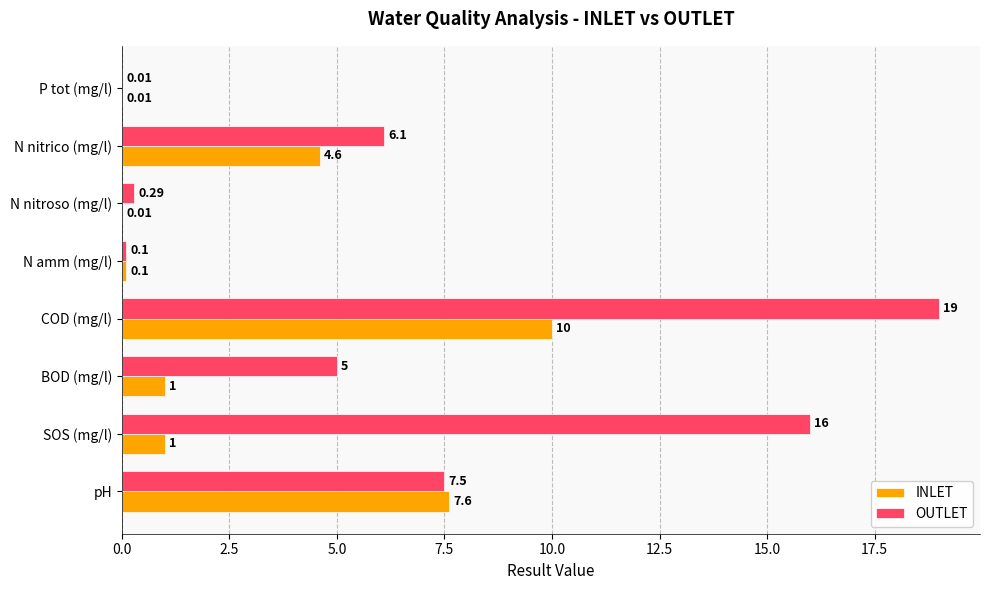

Where is OUTLET nearest to the value 9?

pH